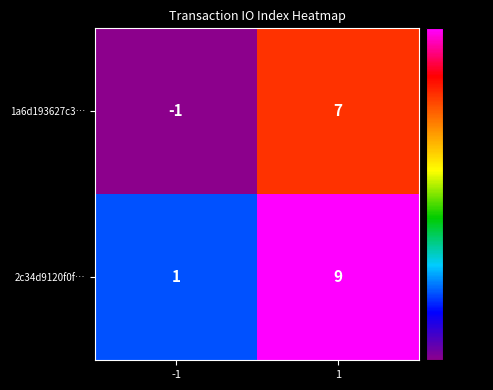

Which label corresponds to the largest value in the chart?

1